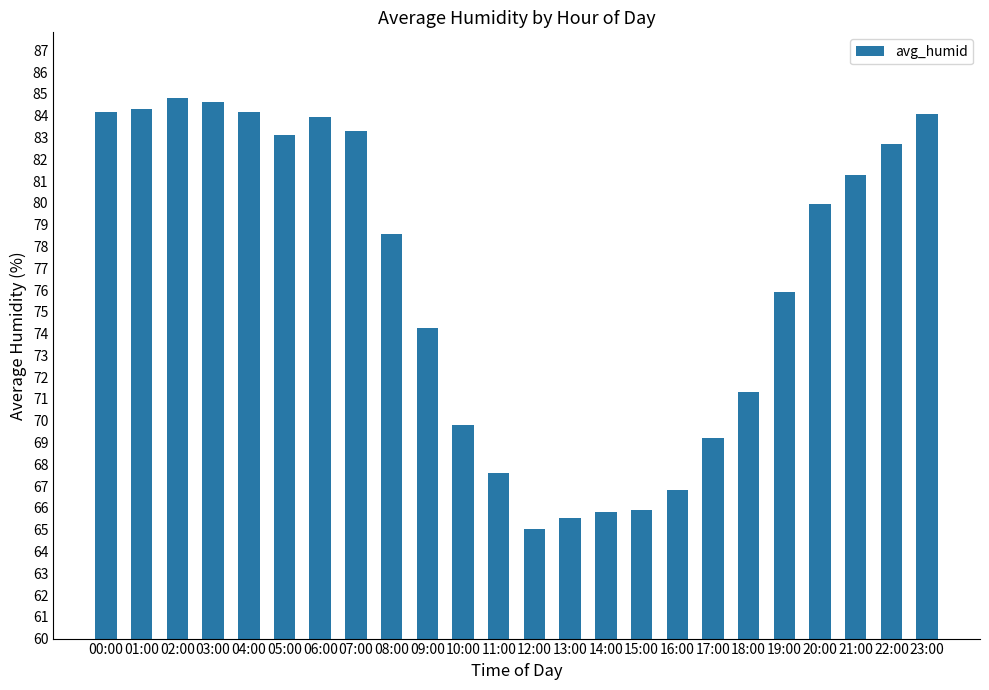

What is the label of the 5th bar from the left?

04:00